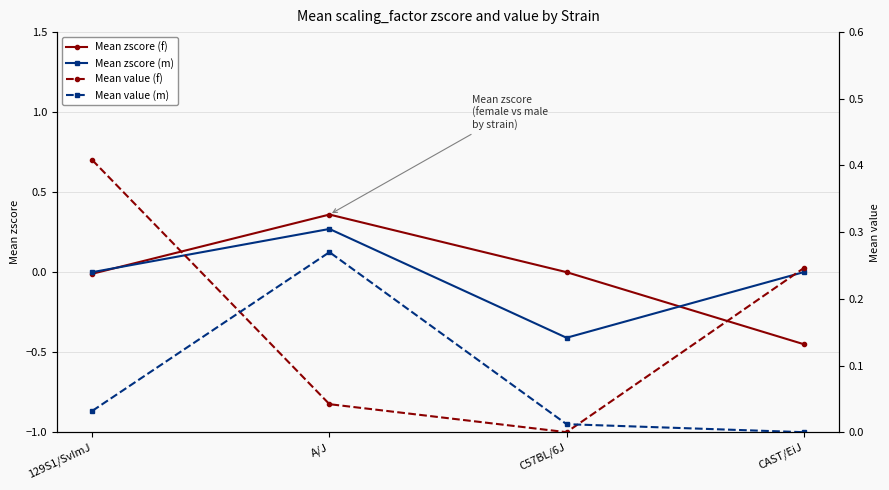

At A/J, list the series in order from smallest to largest.

Mean value (f), Mean zscore (m), Mean value (m), Mean zscore (f)